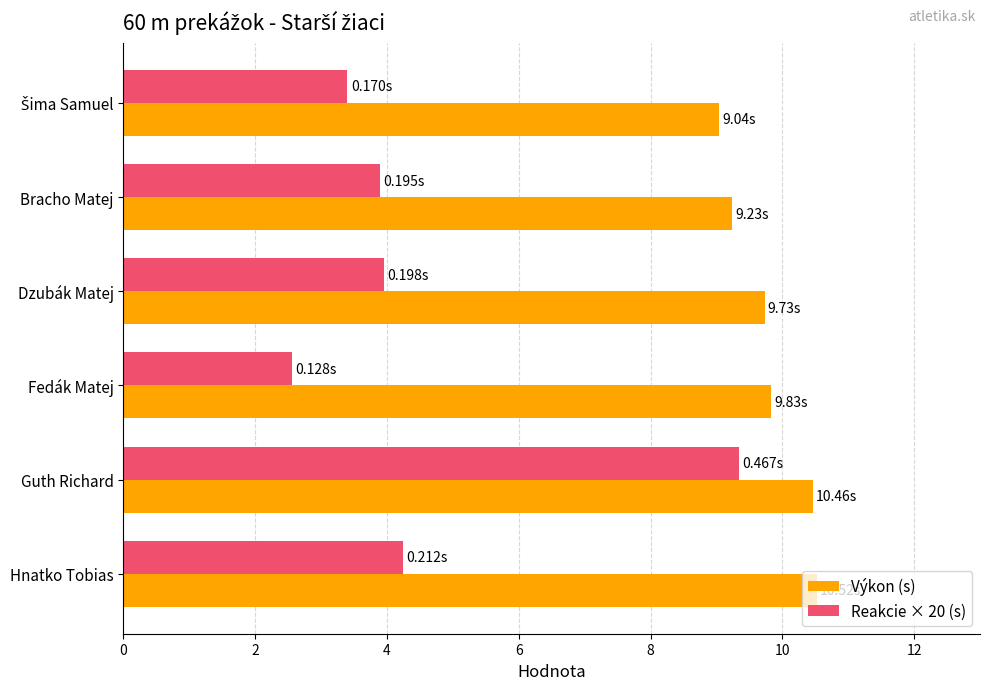

At how many categories does at least one series exceed 7?

6